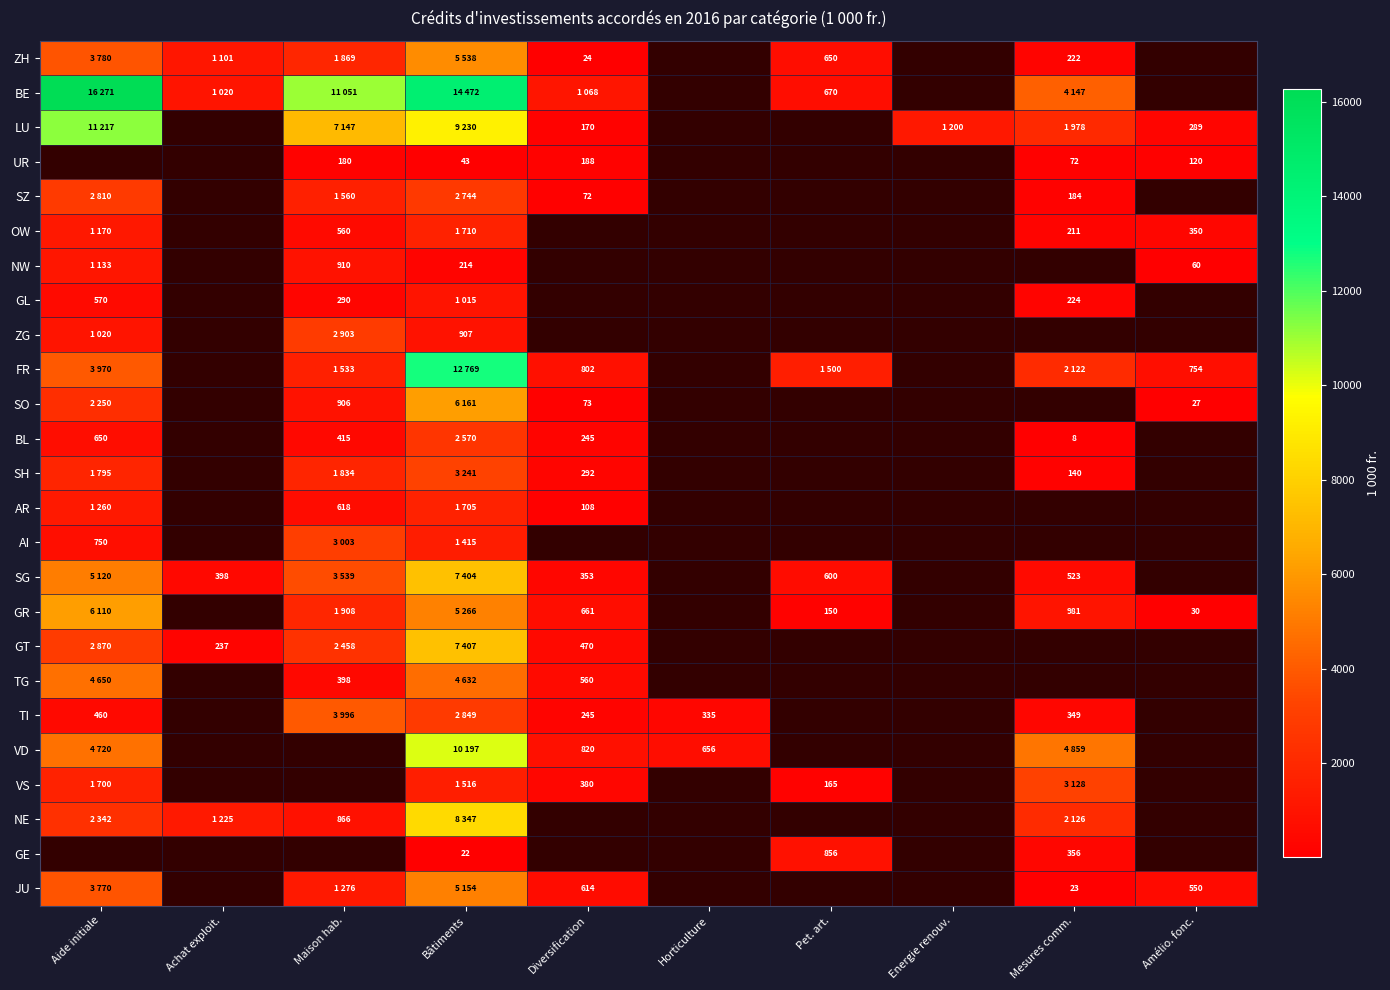

Which label corresponds to the smallest value in the chart?

Mesures comm.